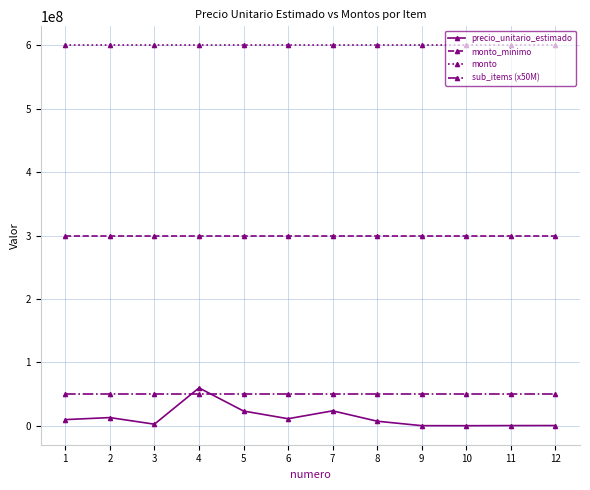

What is the value of the monto point at the 2nd from the left?

600000000